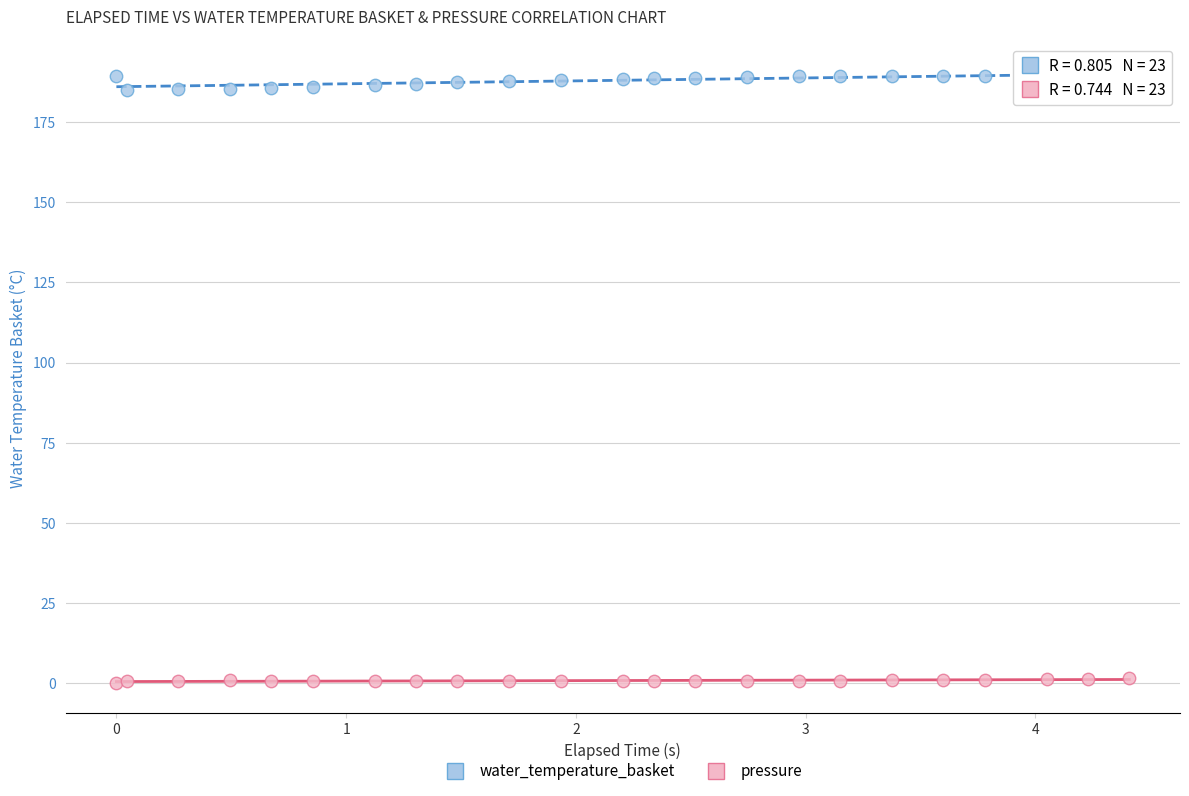

What is the X range (max minus min) for the scatter plot?

4.4